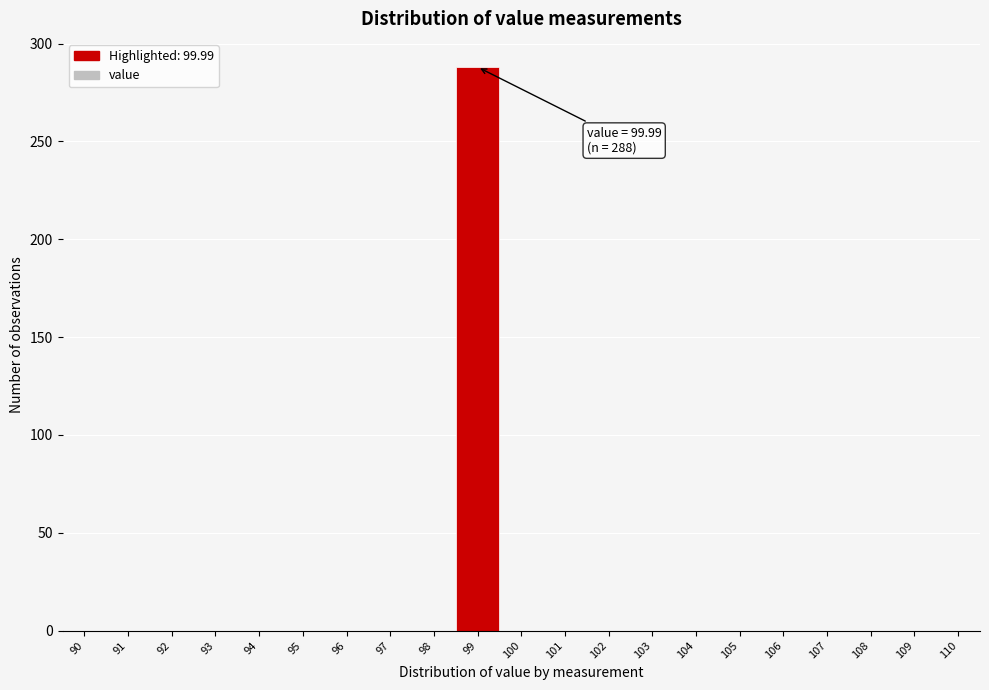

Reading left to right, extract all data points from this chart.

90=0	91=0	92=0	93=0	94=0	95=0	96=0	97=0	98=0	99=288	100=0	101=0	102=0	103=0	104=0	105=0	106=0	107=0	108=0	109=0	110=0